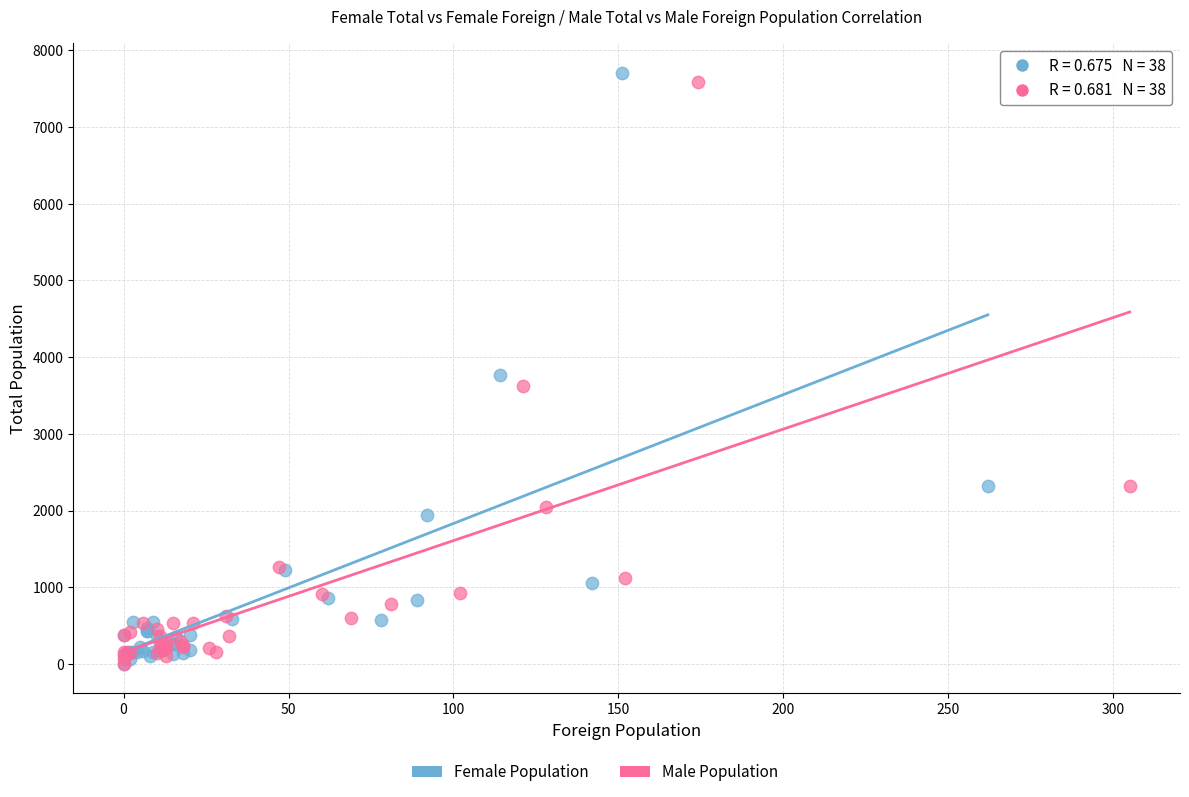

Which series has the widest spread of Y values?

Female Population